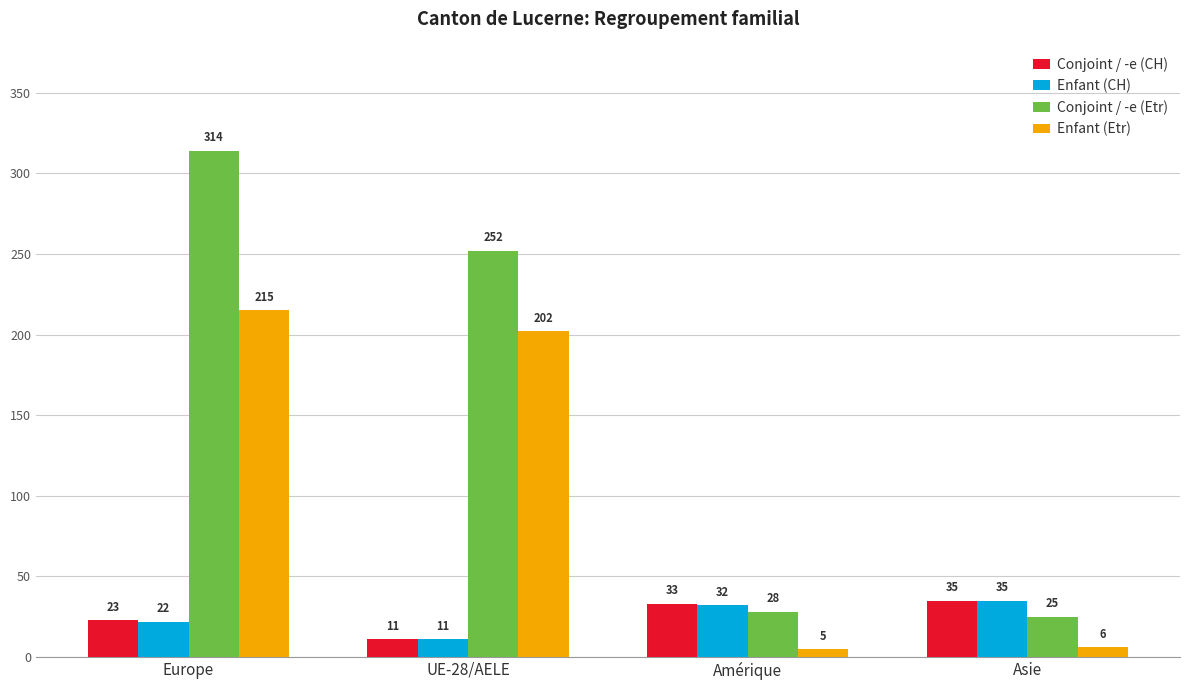

How many categories are shown in the chart?

4